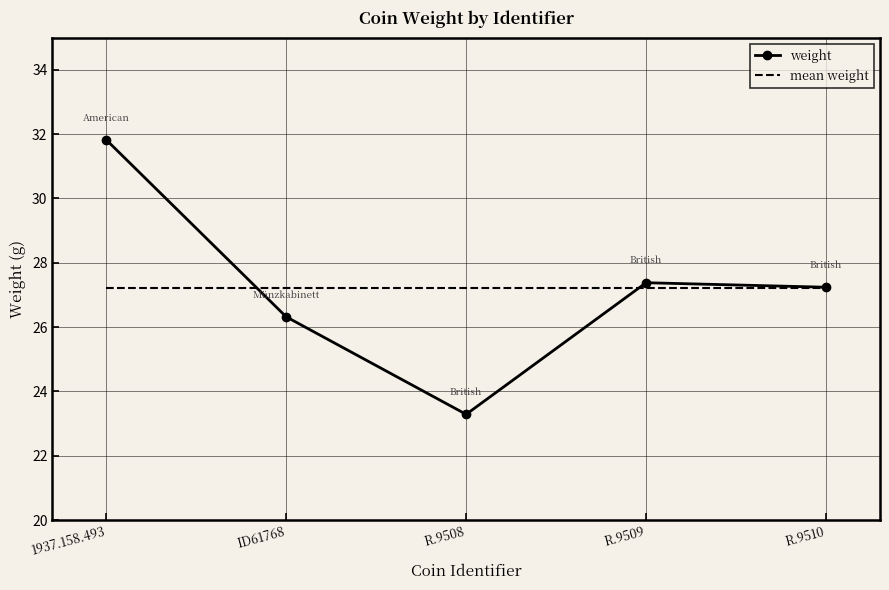

What value does the mean weight series have at 1937.158.493?

27.2